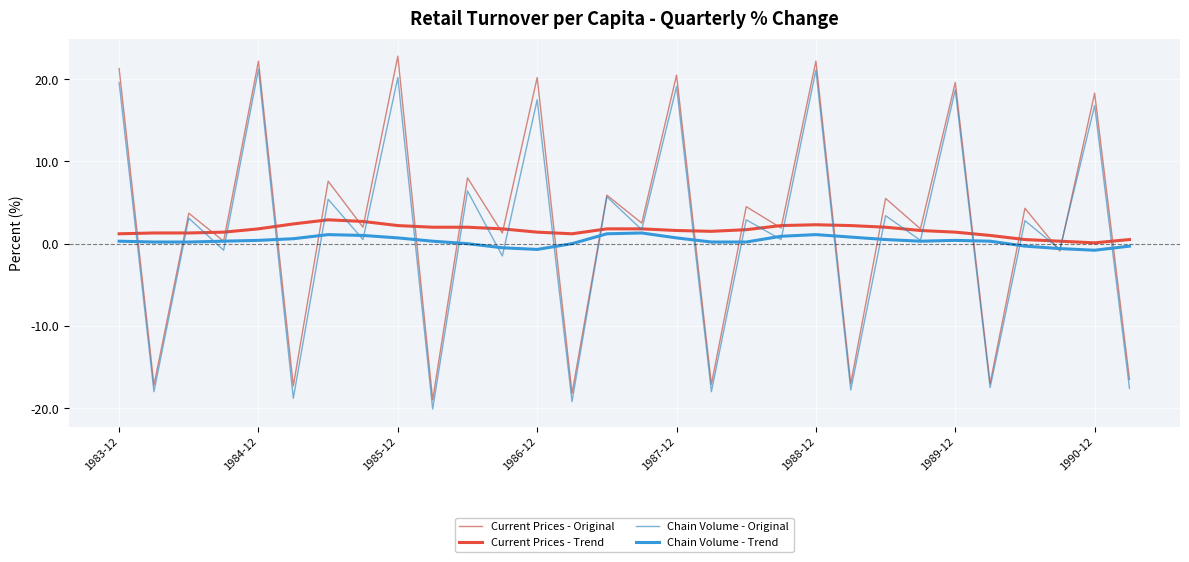

What is the smallest value displayed?

-20.1